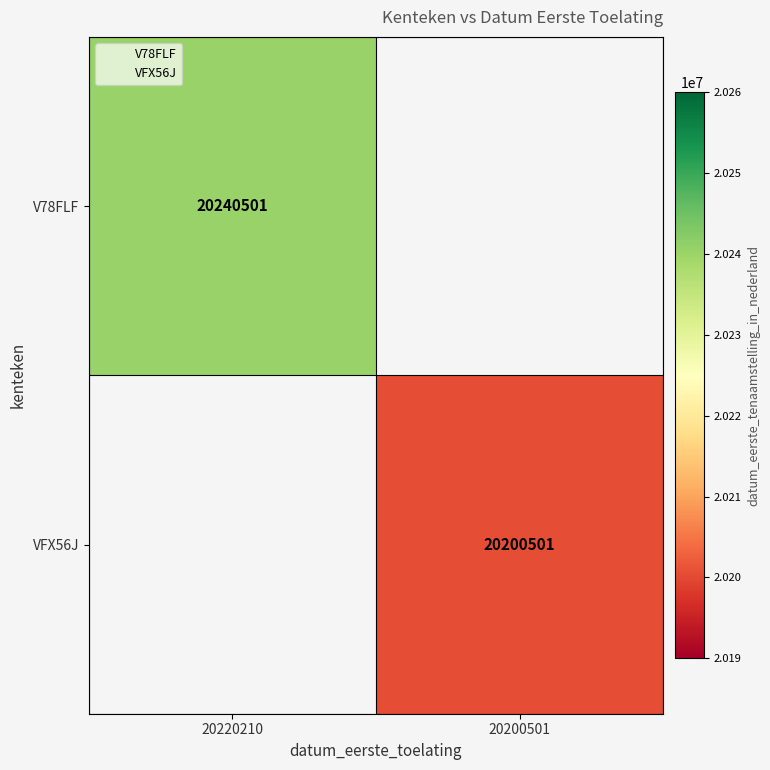

Rank the categories by VFX56J value from lowest to highest.

20220210, 20200501